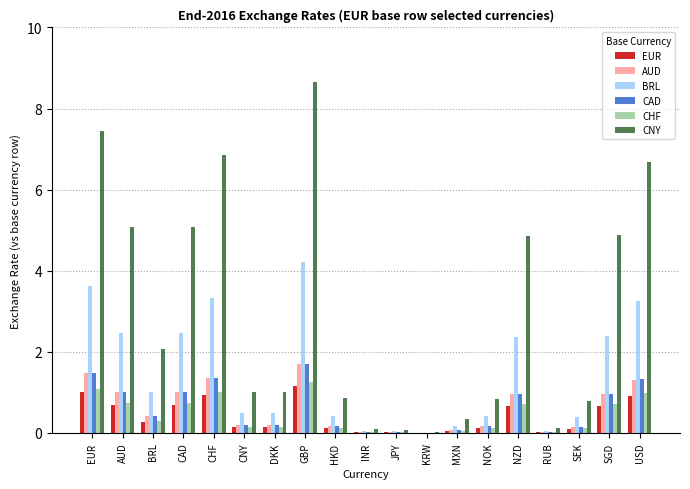

What is the approximate value of CNY at USD?

6.7